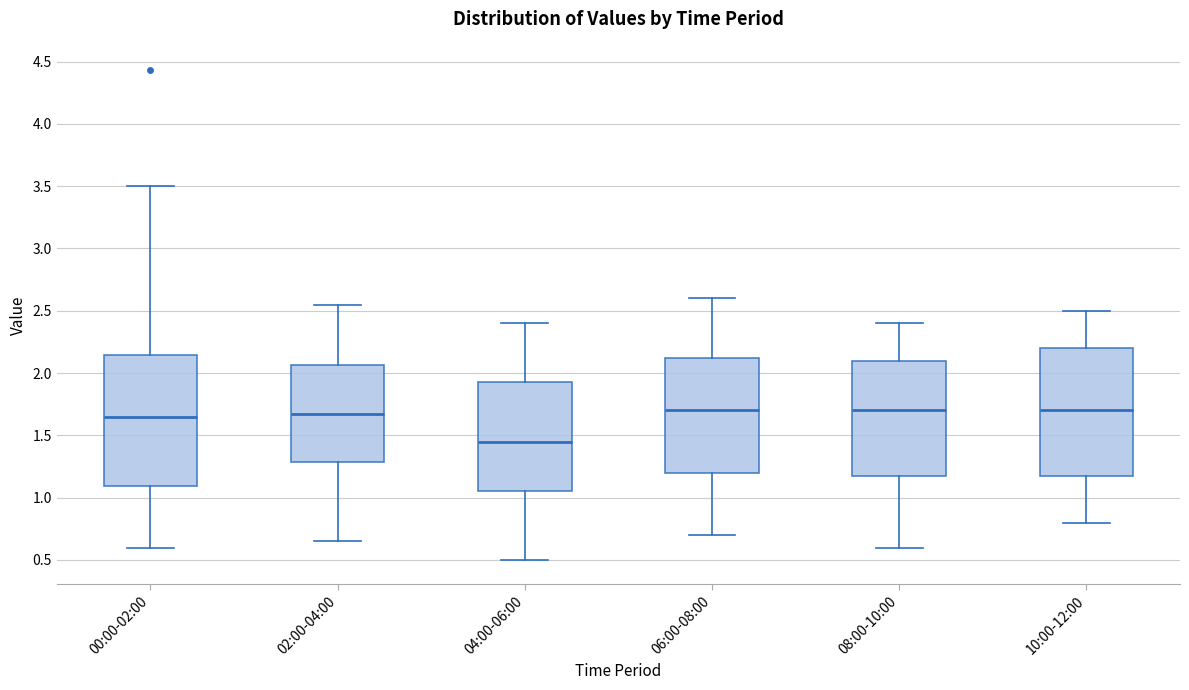

Where is the lower edge of the box for 08:00-10:00 on the y-axis? The values are not printed on the chart, so give them approximately, as read against the axis.

1.20